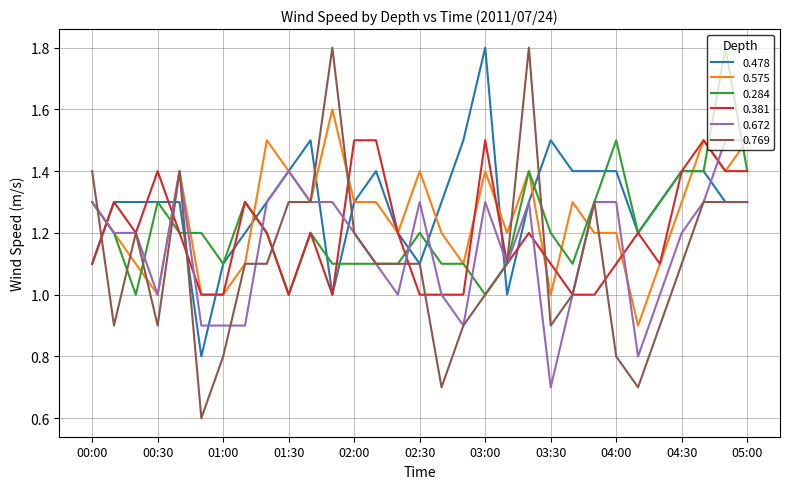

Which series has the widest spread of values?

0.769